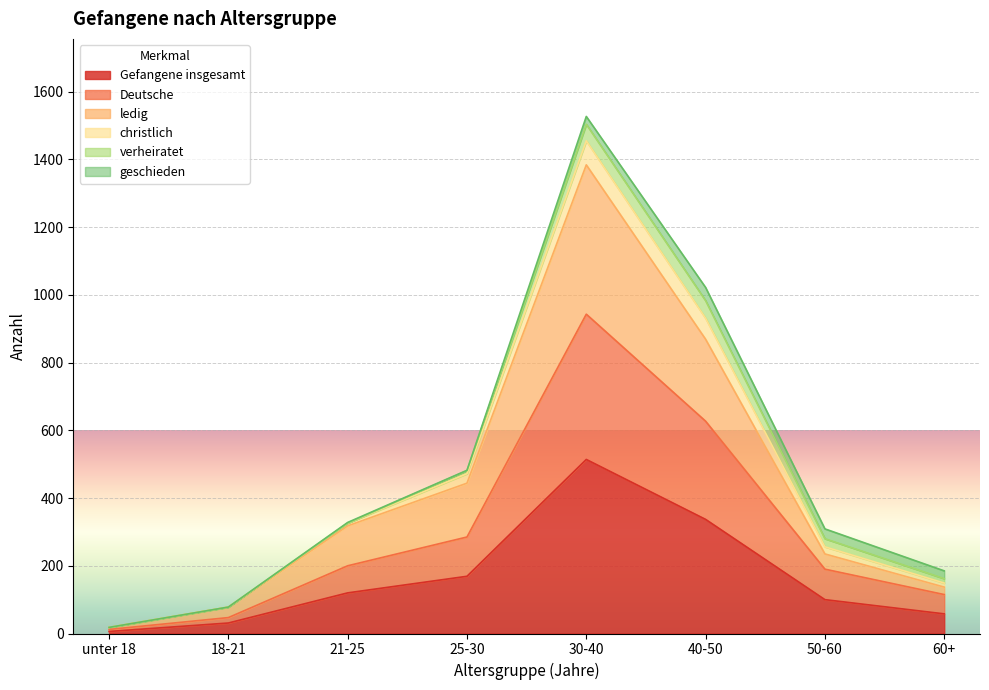

At which category is the sum across all series the highest?

30-40